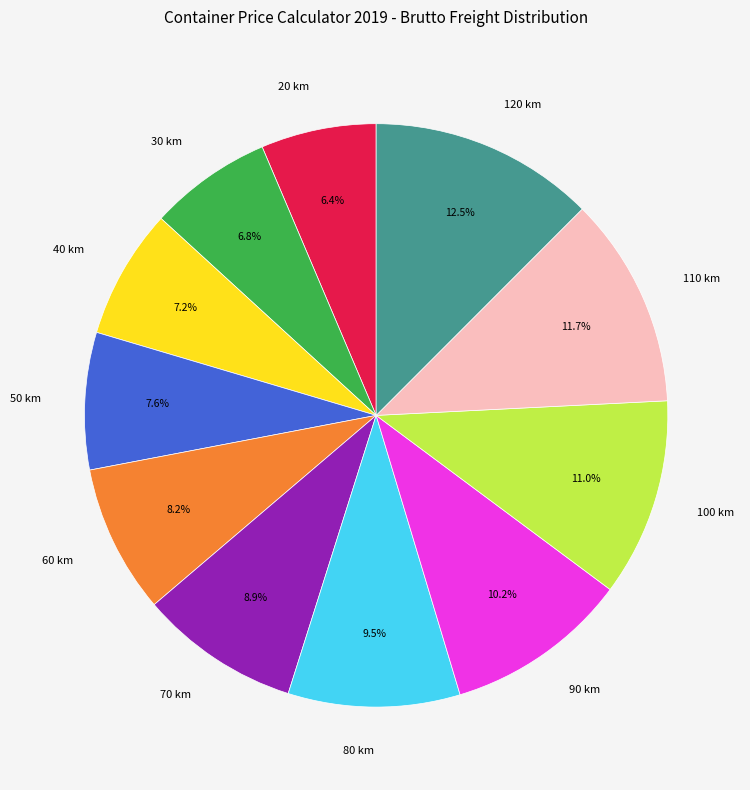

Is there any slice that represents more than half of the pie?

No